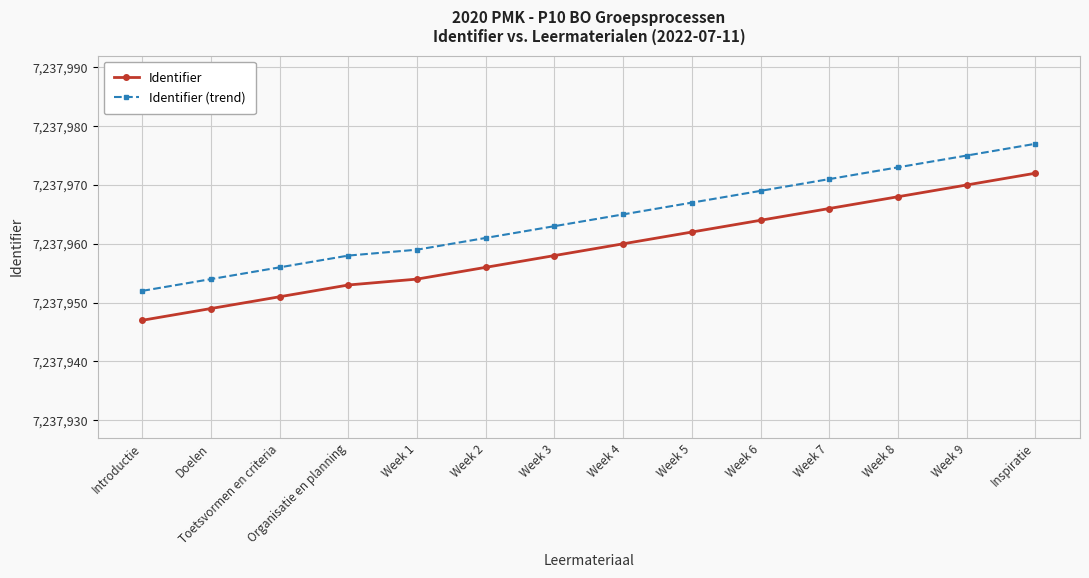

What position from the left is Week 8?

12